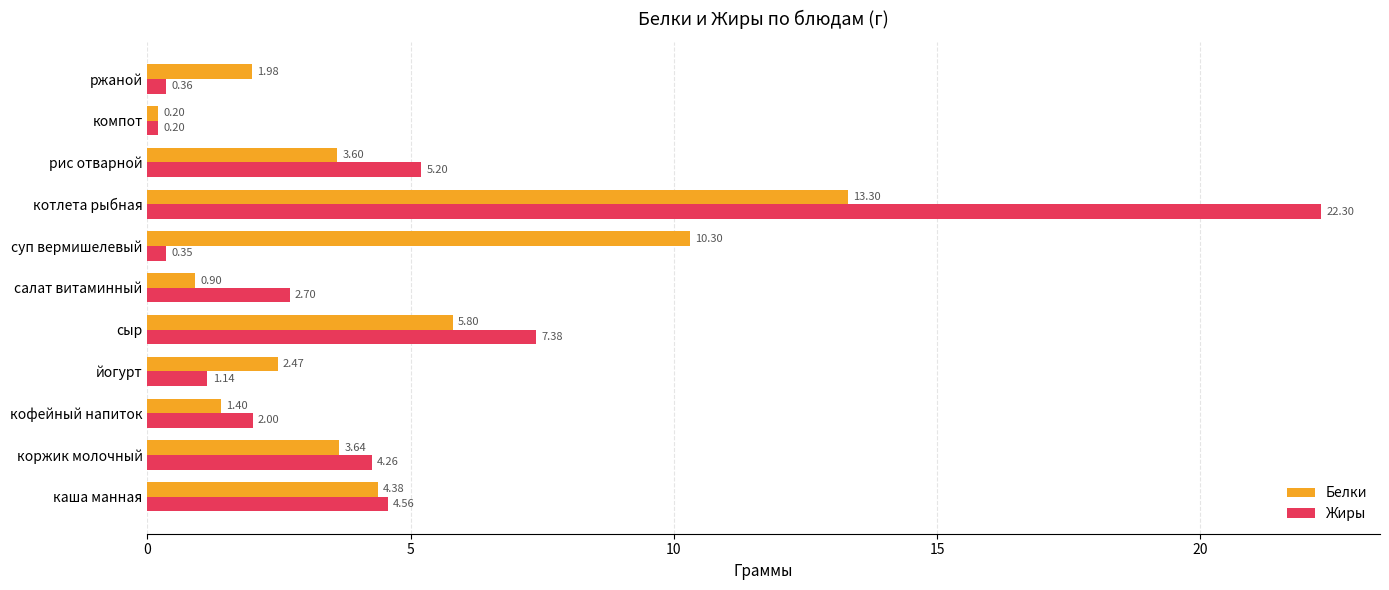

At which label does Жиры reach its minimum?

компот